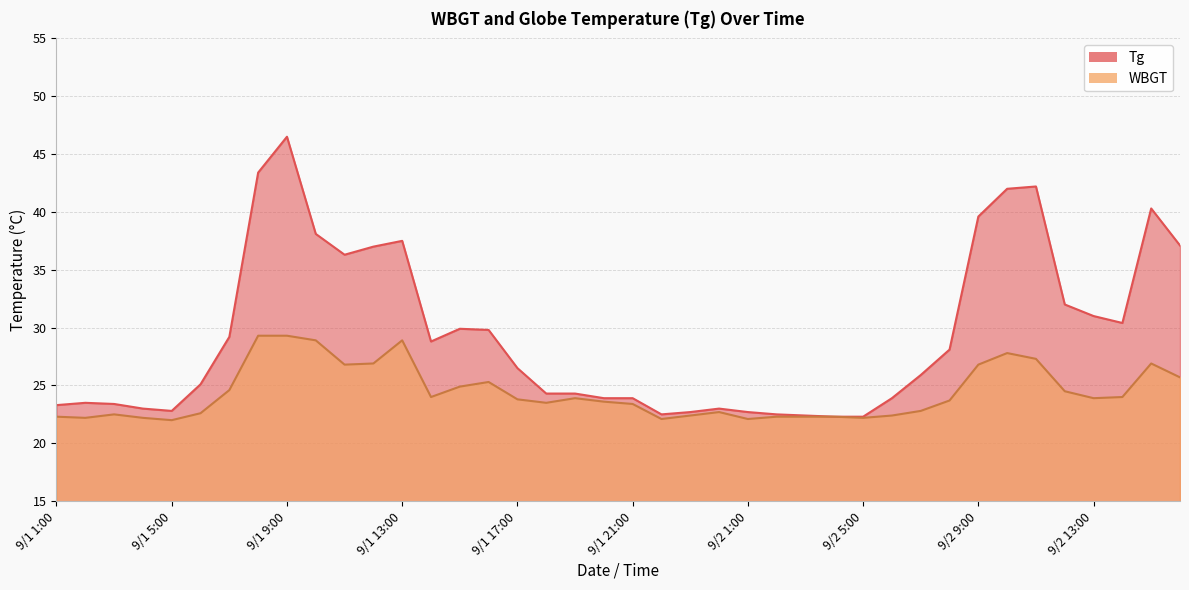

True or false: Tg and WBGT cross at least once.

False